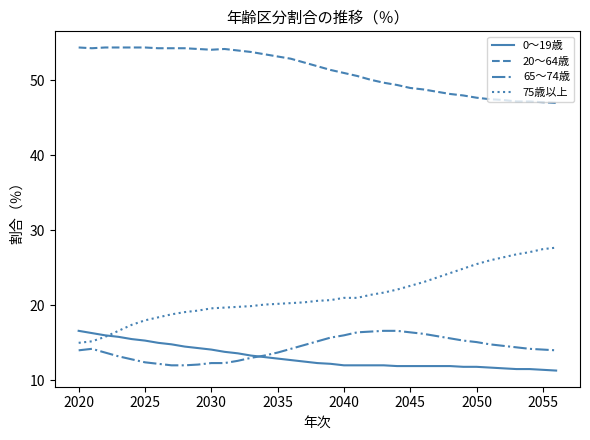

What is the greatest value displayed?

54.4